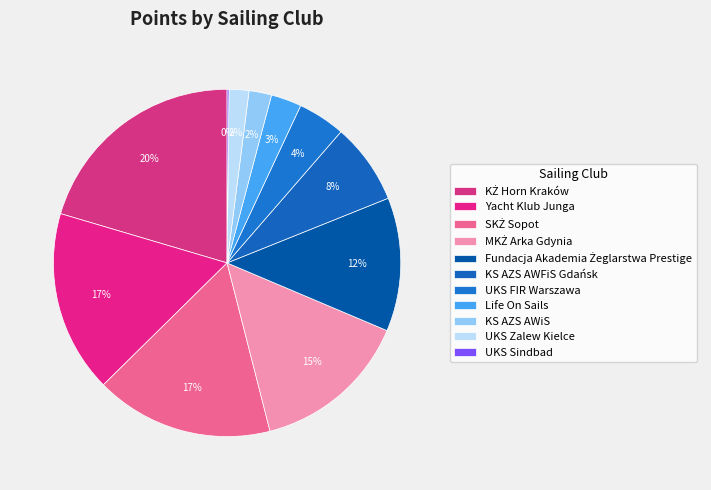

How many segments does this pie chart have?

11